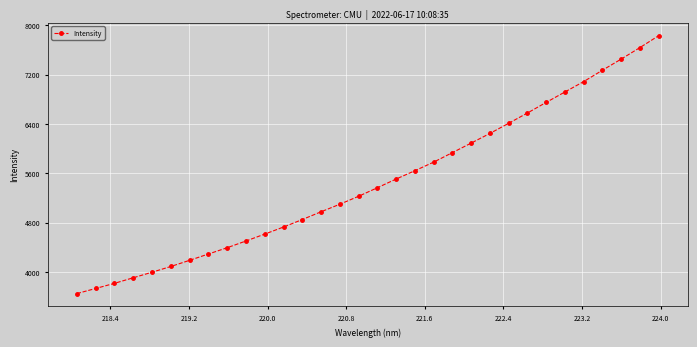

What is the maximum value shown in the chart?

7830.1